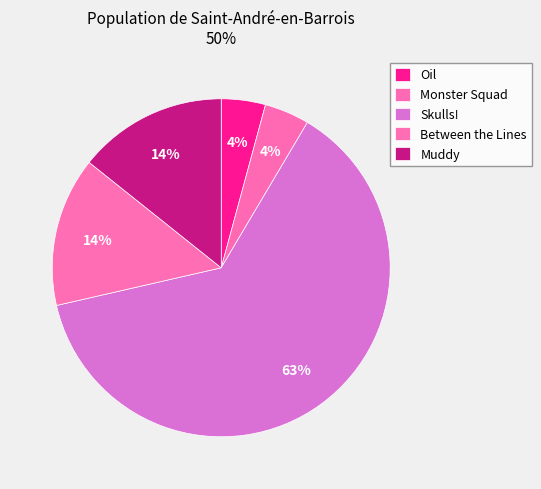

Does Between the Lines represent more than half of the total?

No